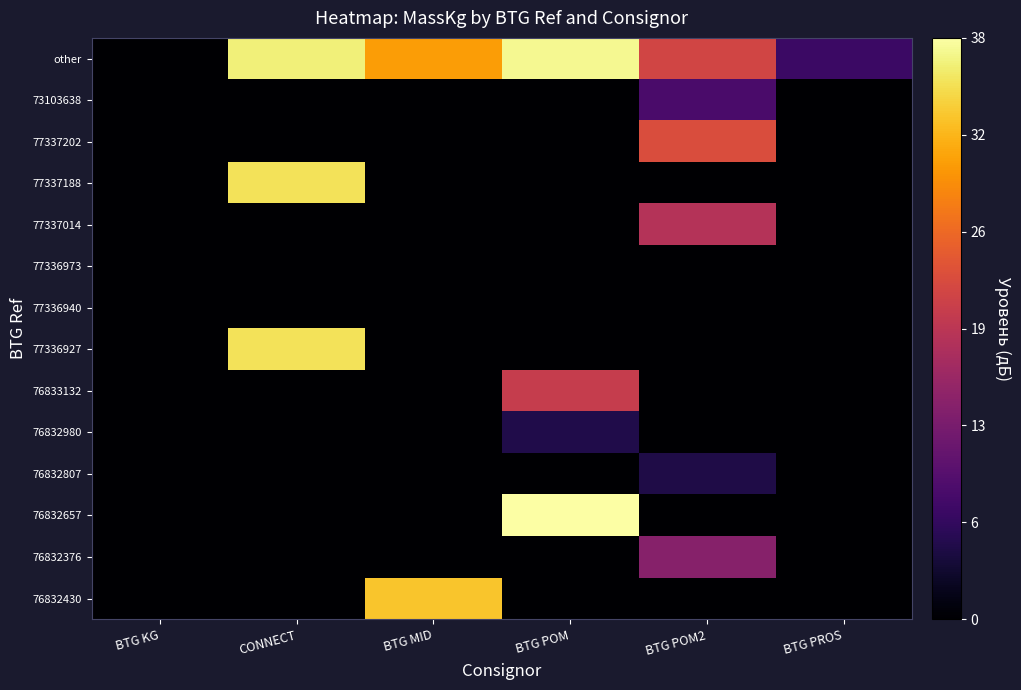

At which category is the sum across all series the highest?

CONNECT